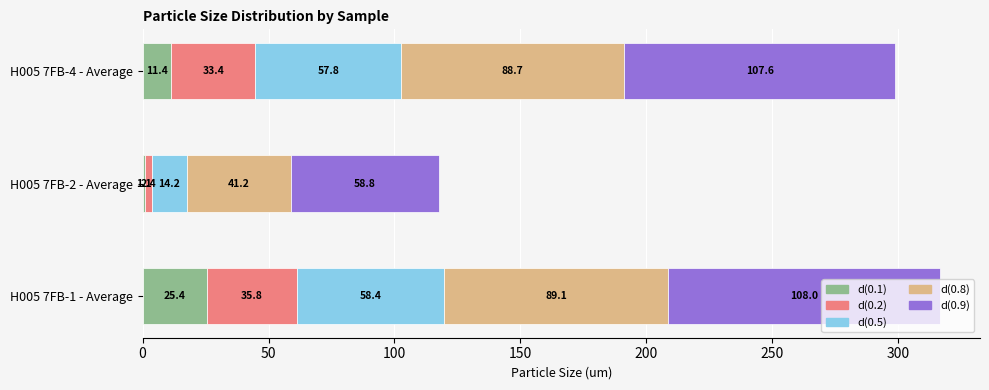

How many categories are shown in the chart?

3